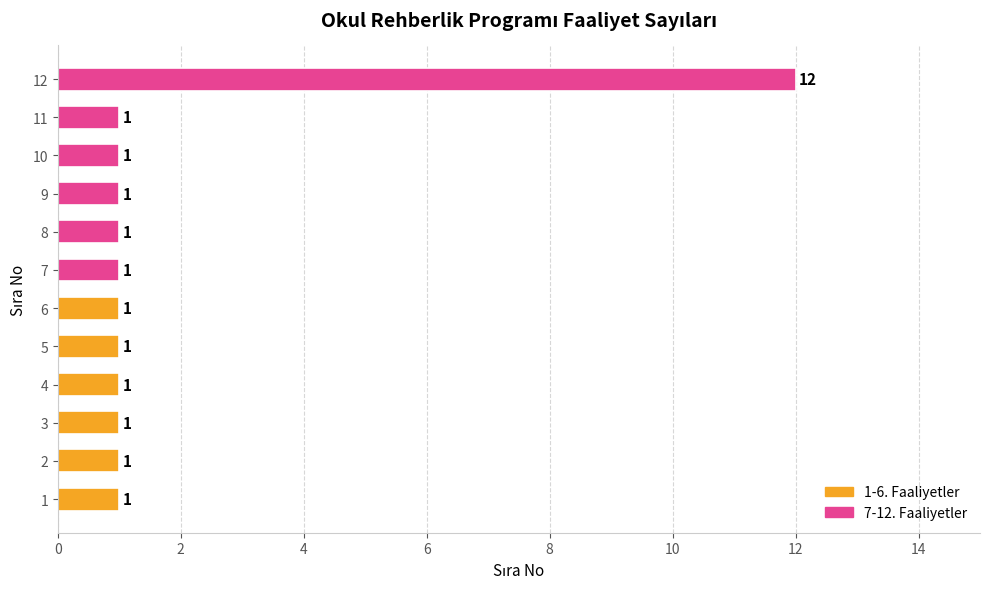

Reading bottom to top, transcribe all the data shown in this chart.

1	1	1	1	1	1	1	1	1	1	1	12